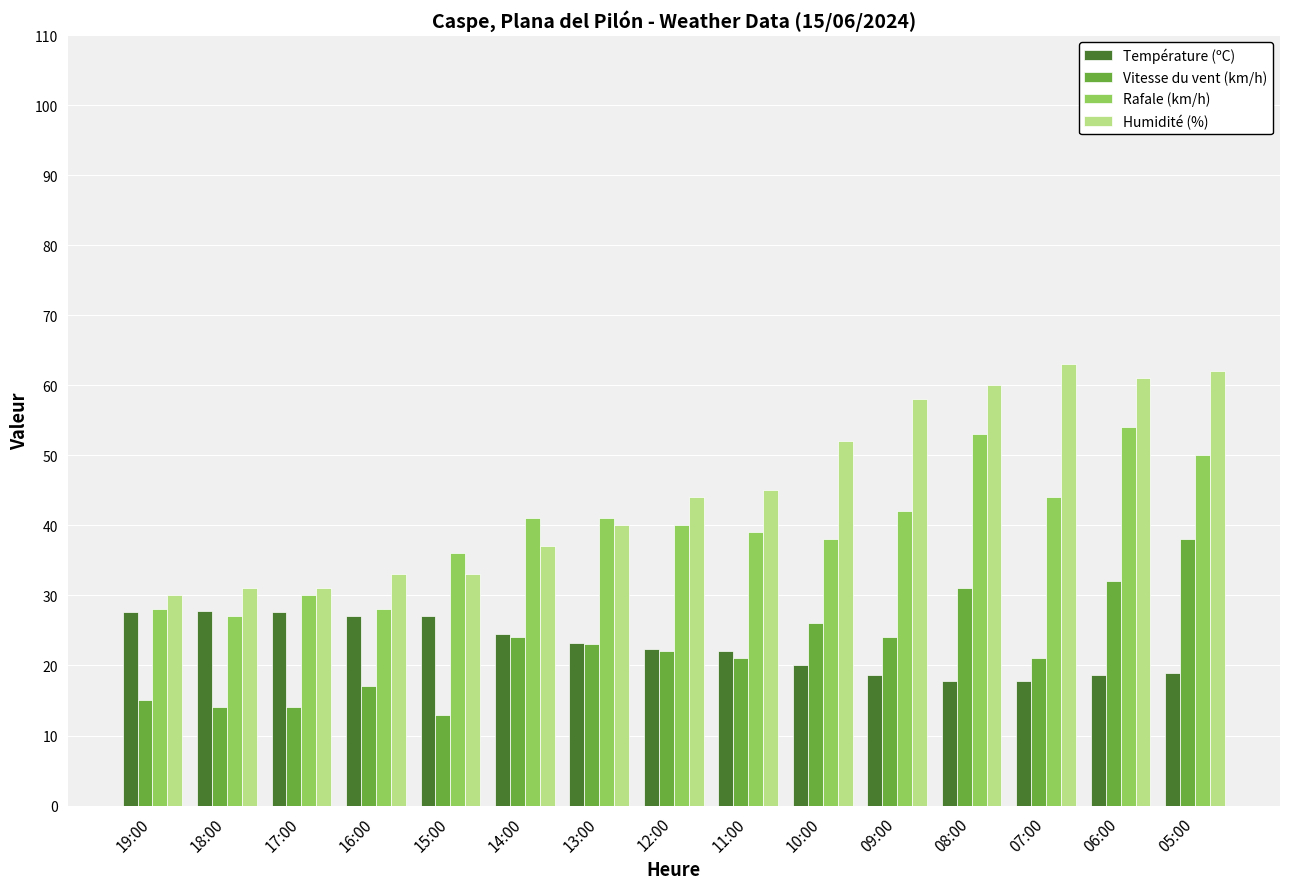

The Température (ºC) series shows 22.1 at 11:00. True or false?

True